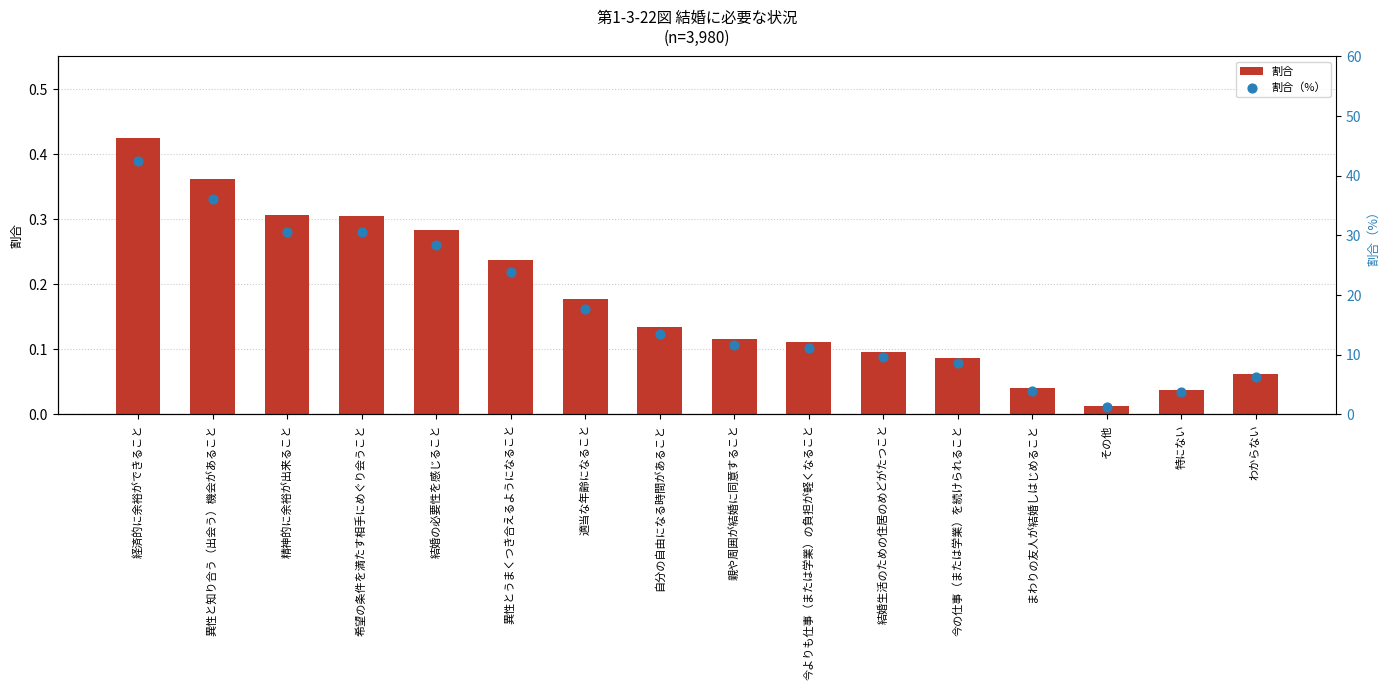

Which series has the widest spread of Y values?

割合（%）